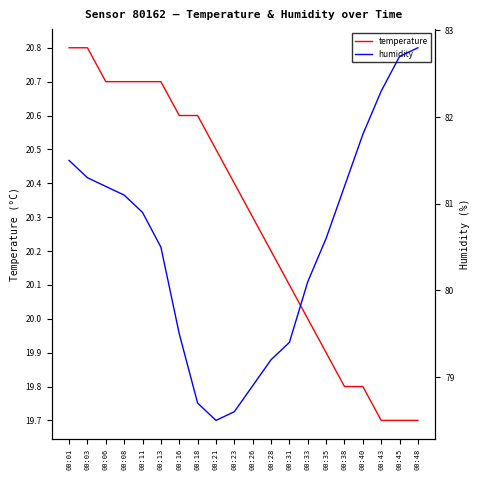

What is the lowest value of the humidity series?

78.5